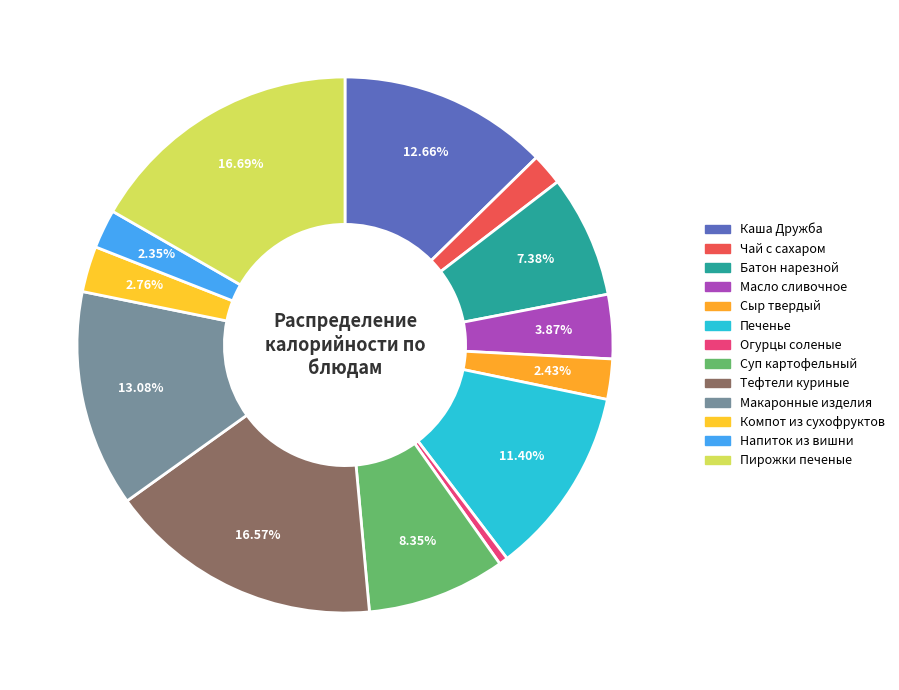

To the nearest percent, what portion does Чай с сахаром represent?

2%